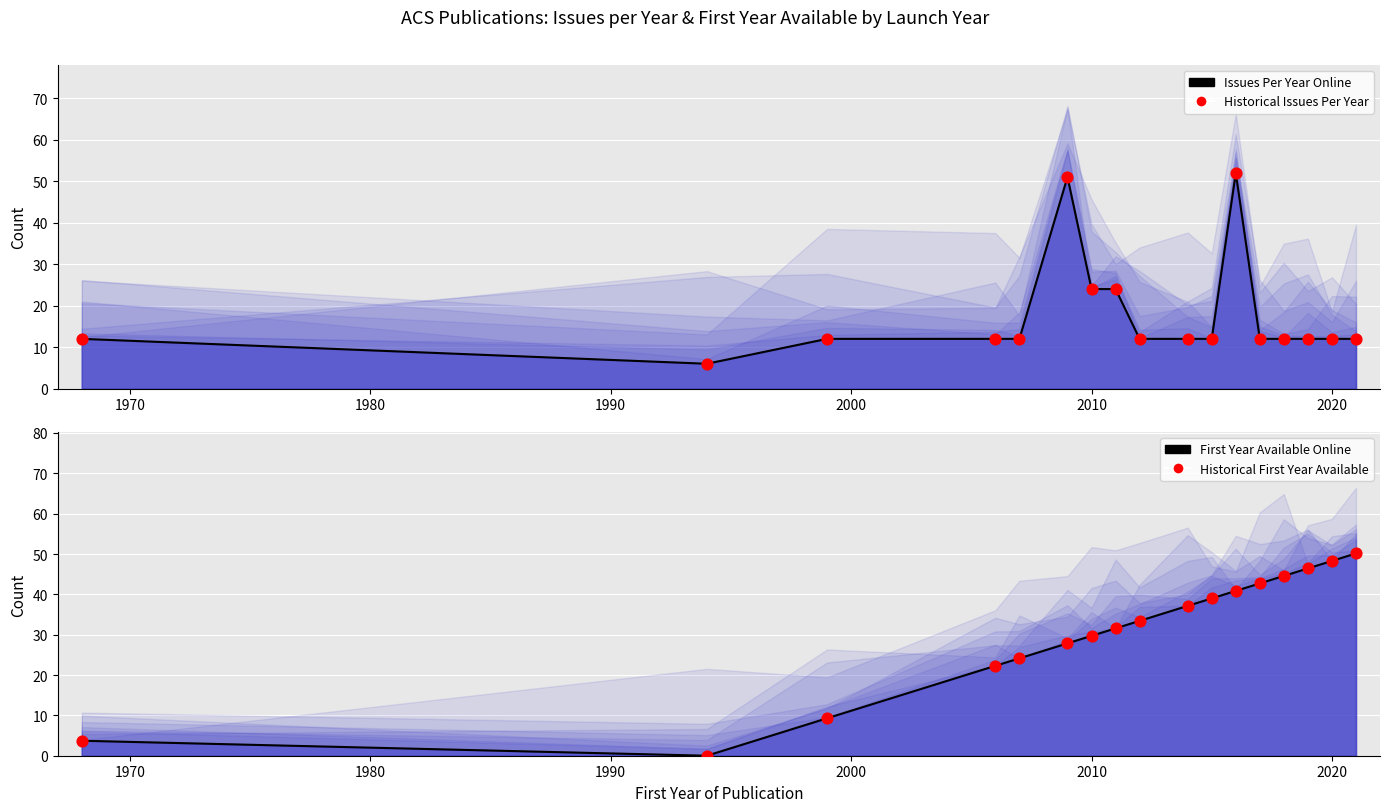

Which series has the largest total across all categories?

First Year Available (scaled)